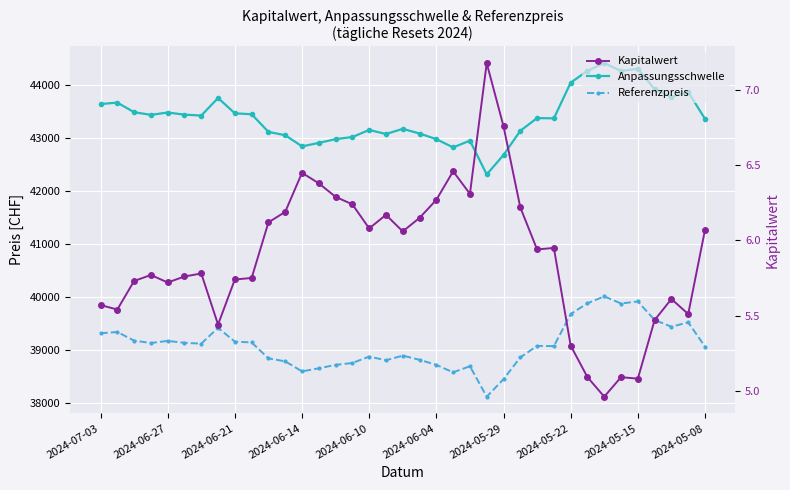

Is this an area chart (filled region under the line)?

No